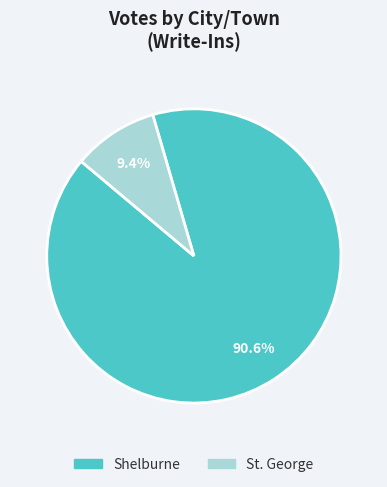

How many slices are in this pie chart?

2